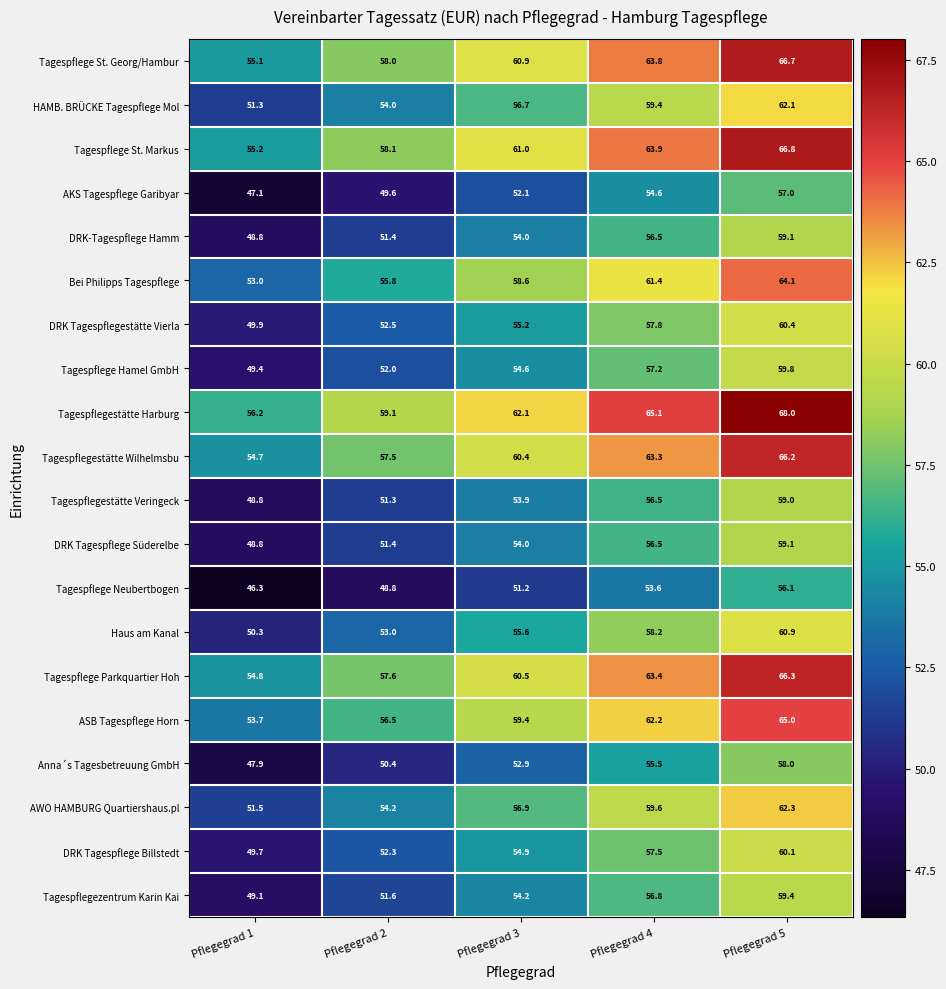

Which label corresponds to the smallest value in the chart?

Pflegegrad 1